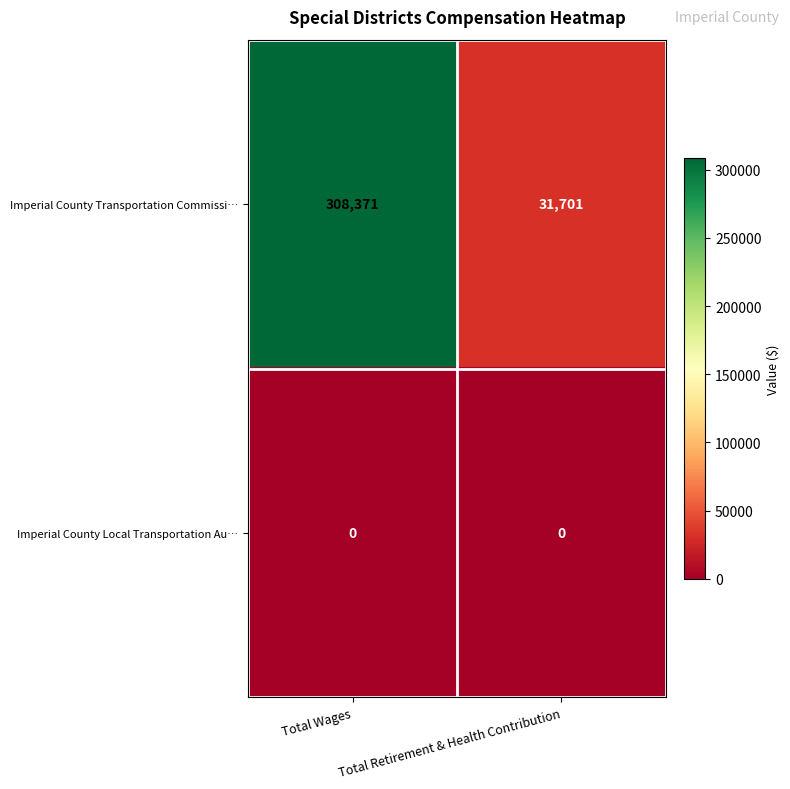

True or false: Imperial County Local Transportation Au… has a value of 0 at Total Wages.

True